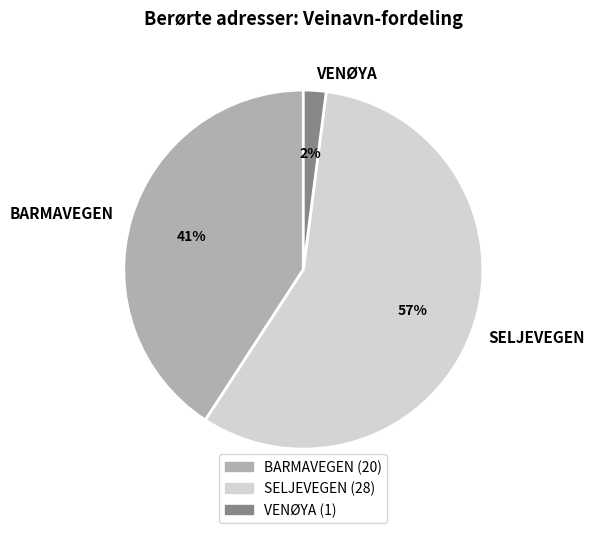

Is the sum of VENØYA and SELJEVEGEN greater than half?

Yes